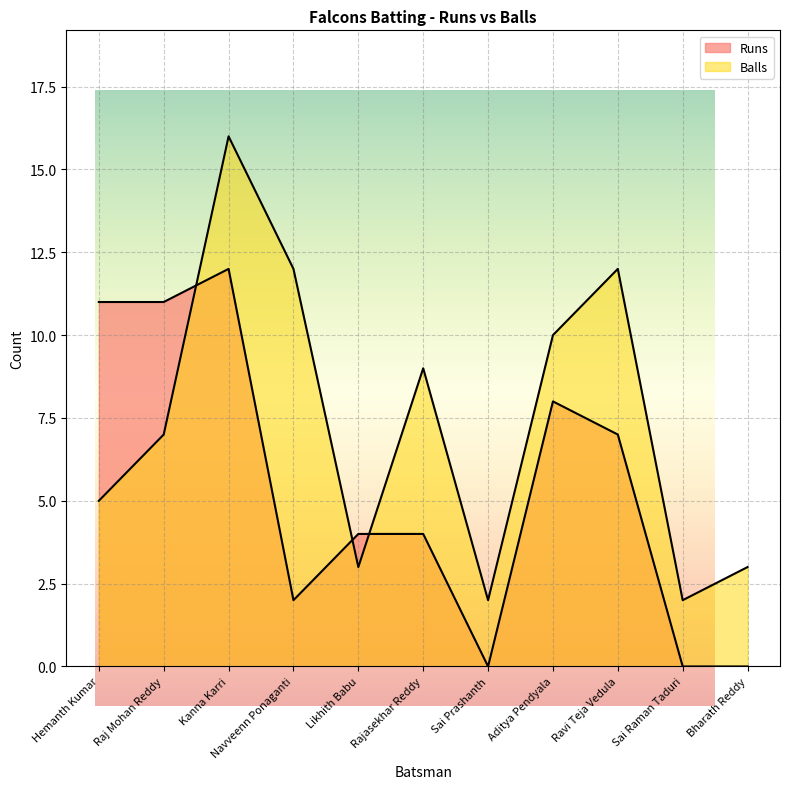

Is it true that Balls equals 16 at Kanna Karri?

True